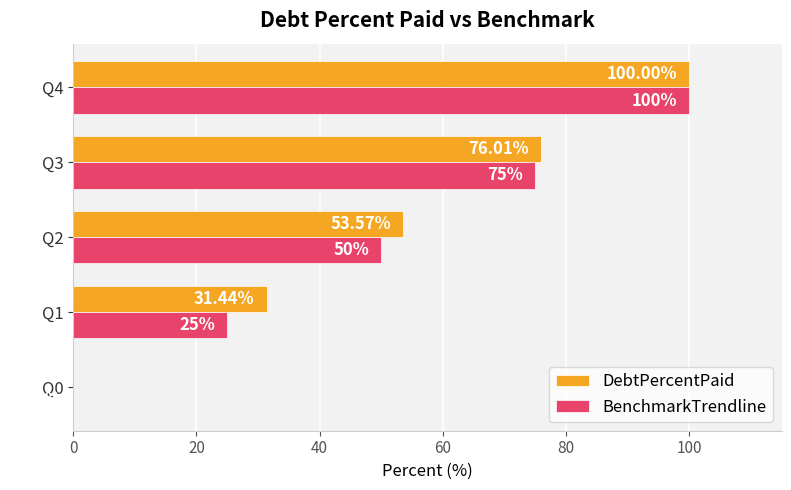

At which category is the sum across all series the highest?

Q4